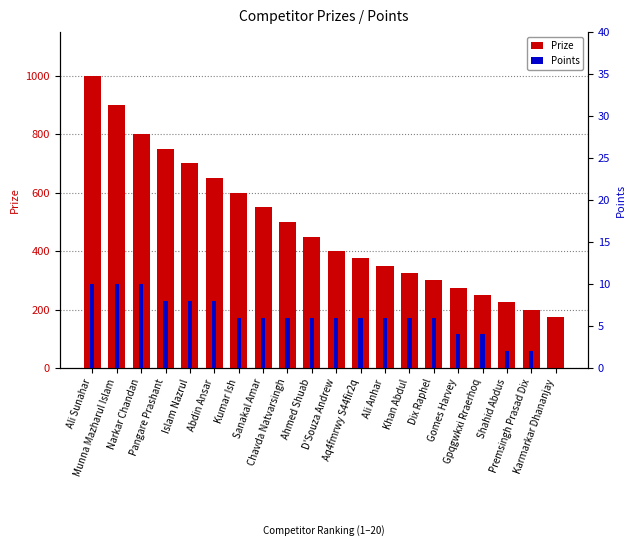

At how many categories does at least one series exceed 776?

3